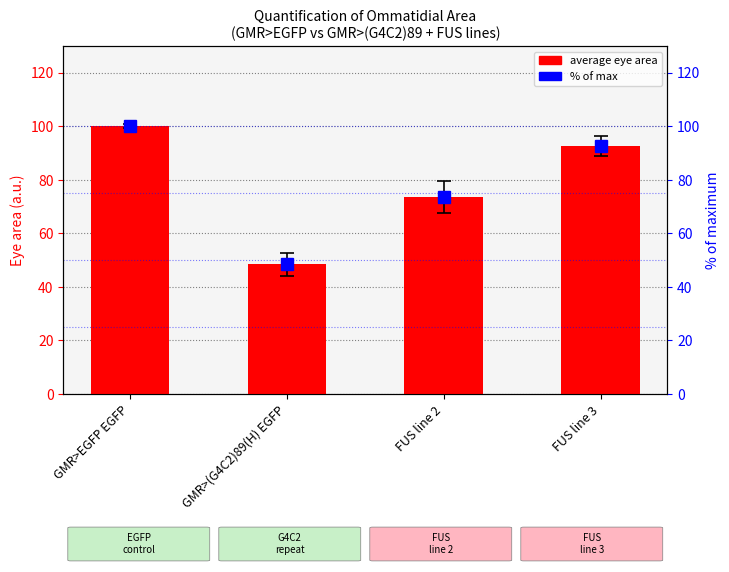

What is the label of the 4th bar from the left?

FUS line 3